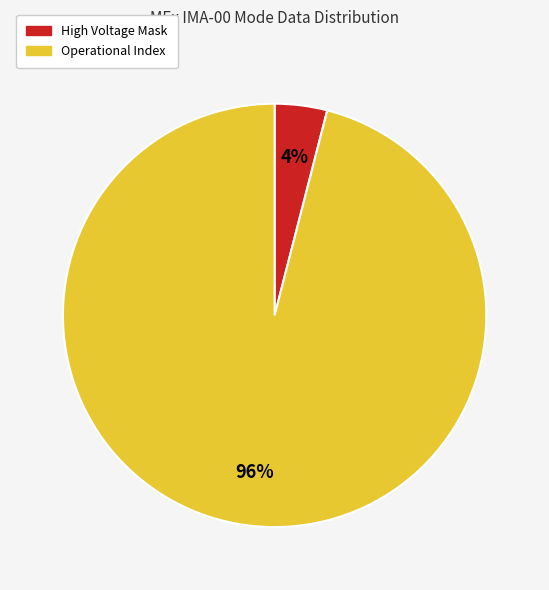

To the nearest percent, what is the average slice percentage?

50%